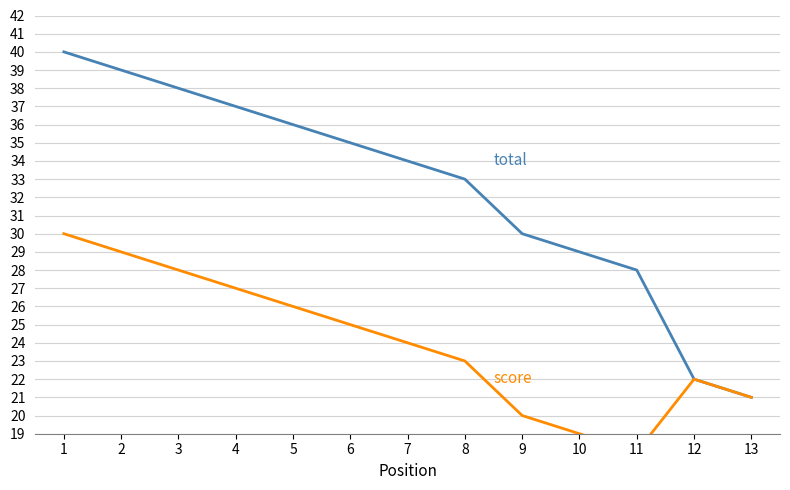

What is the total value across all series at 3?

66